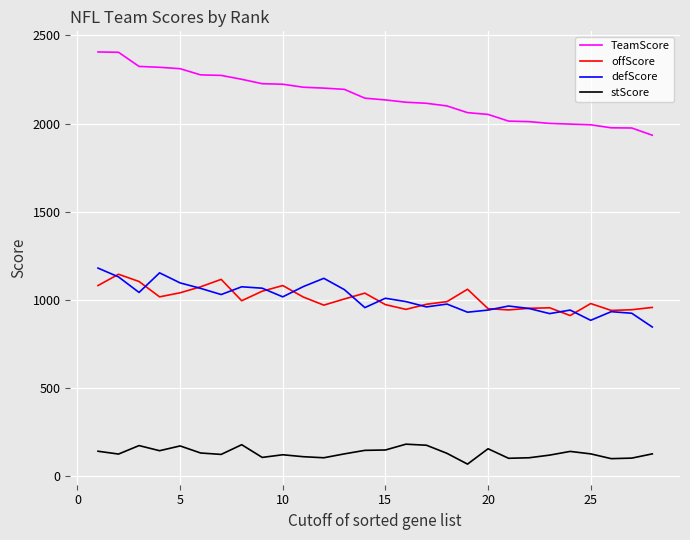

List the series in order of their peak value, lowest first.

stScore, offScore, defScore, TeamScore